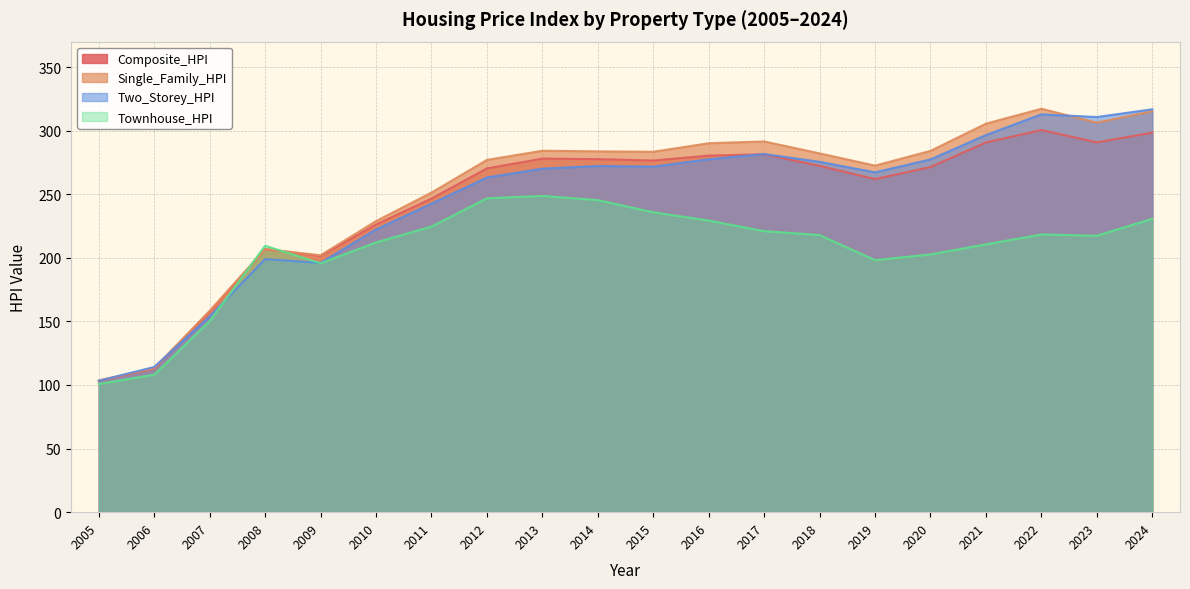

How many data points in Townhouse_HPI are above 217?

11